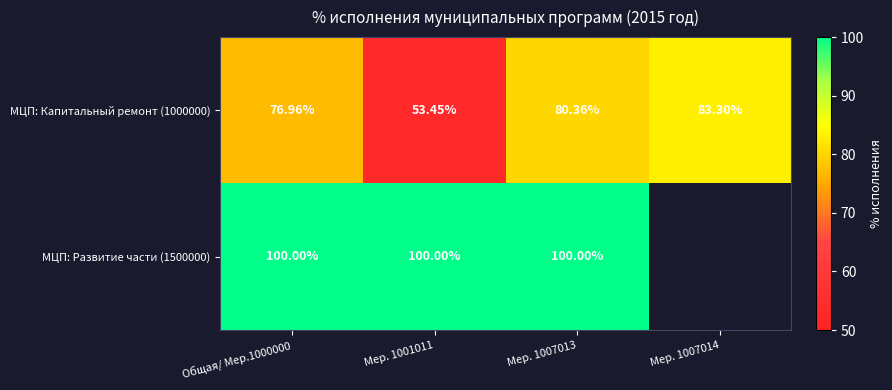

How many values in the МЦП: Капитальный ремонт (1000000) series are below 80?

2